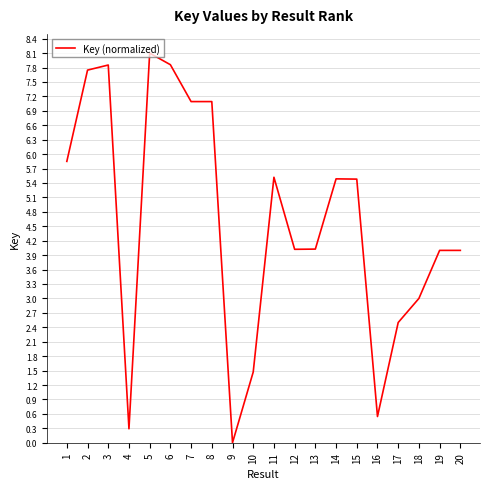

Read the value at 15.

5.5